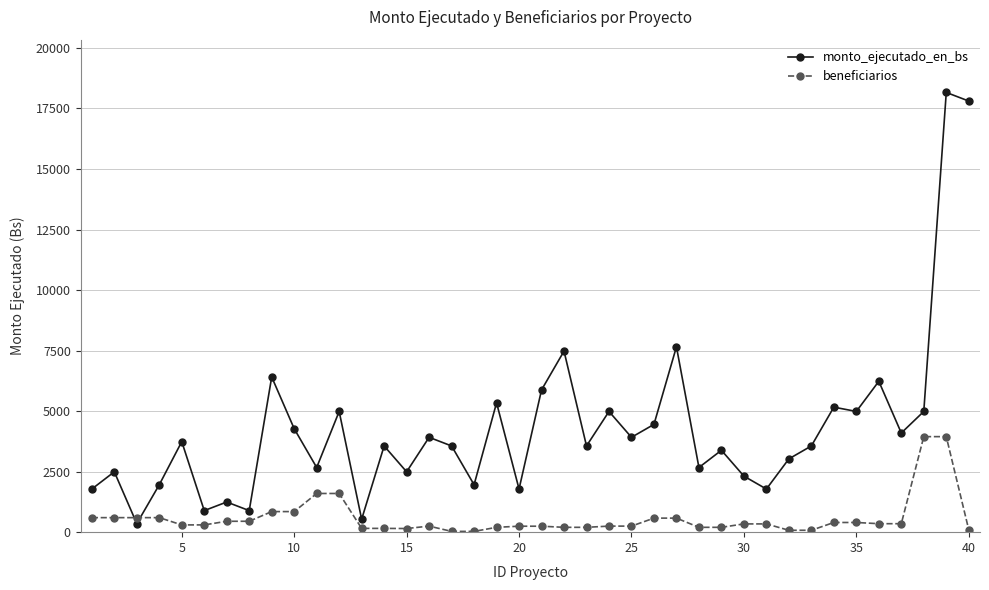

What is the average value of the monto_ejecutado_en_bs series?

4274